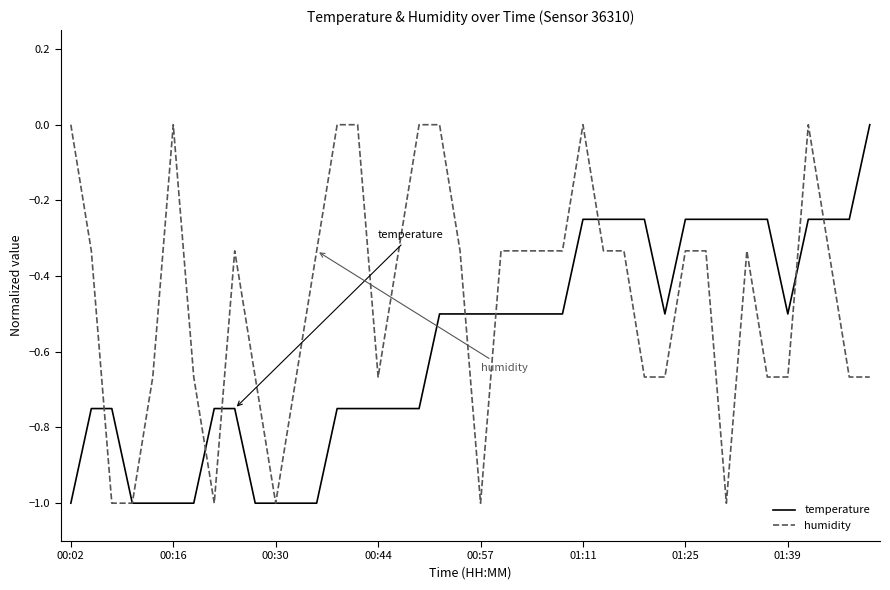

What is the smallest value displayed?

-1.0